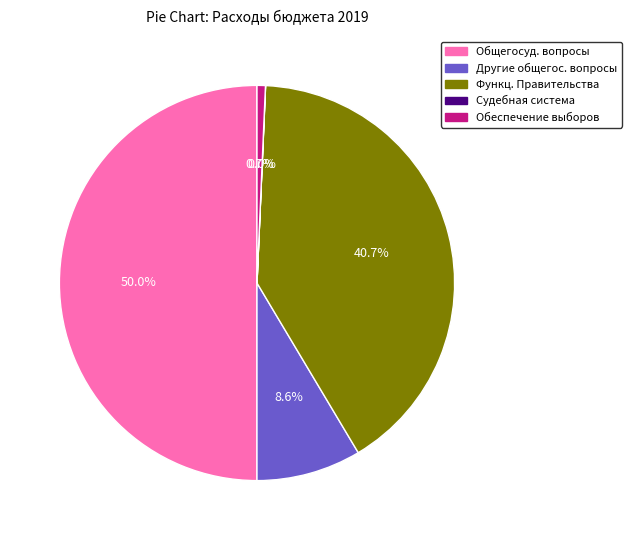

Is there any slice that represents more than half of the pie?

No